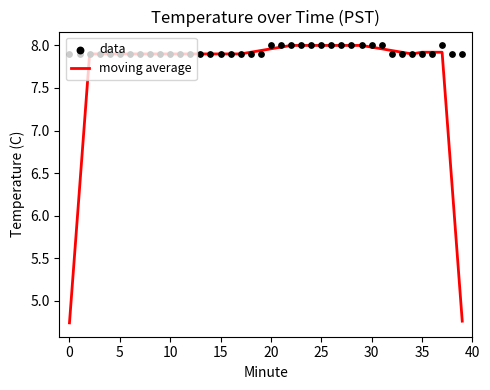

True or false: moving average has a value of 3.2 at 25.

False